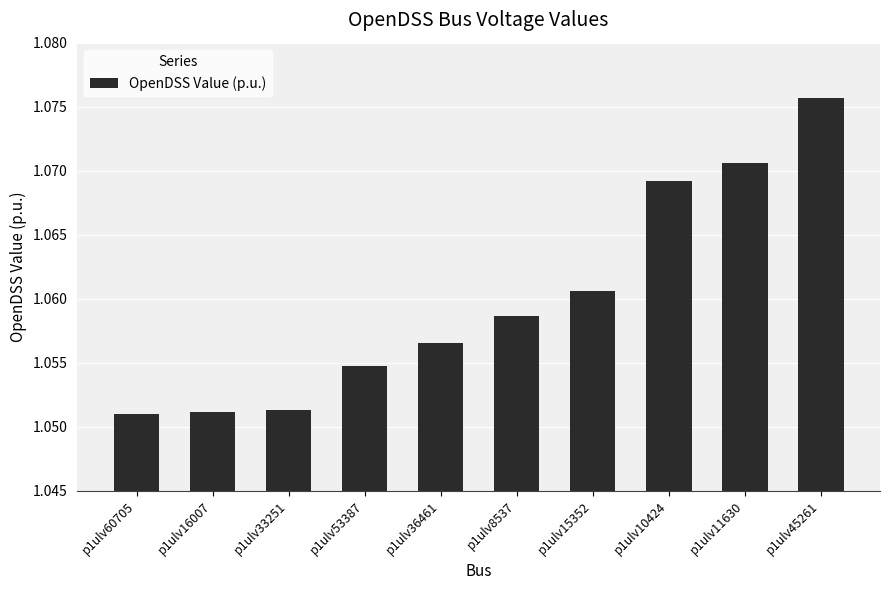

The chart shows a value of 1.7 at p1ulv60705. True or false?

False